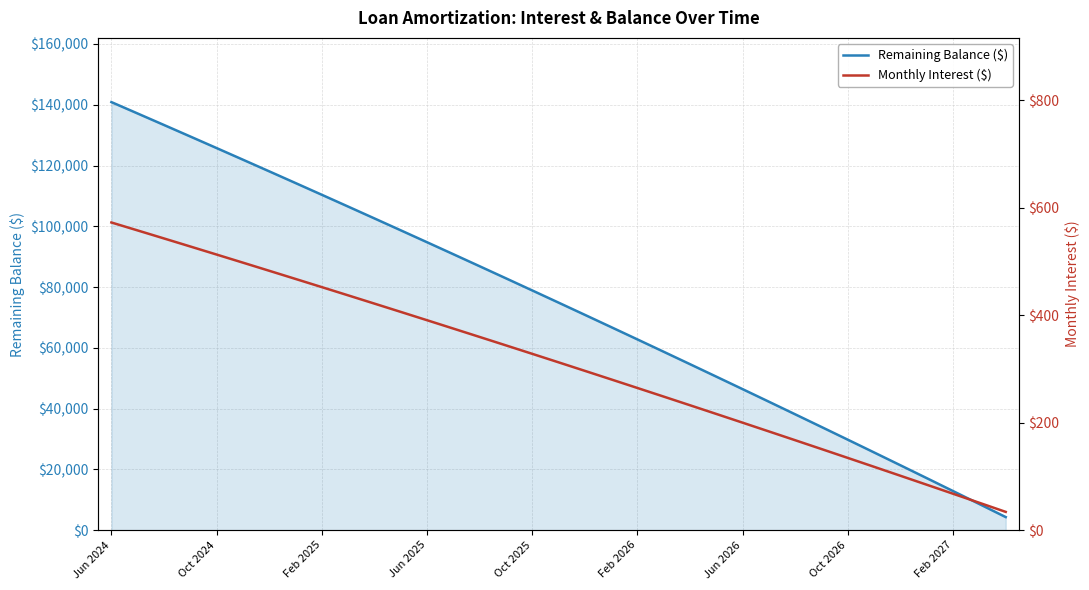

Where is Remaining Balance ($) nearest to the value 72589?

18